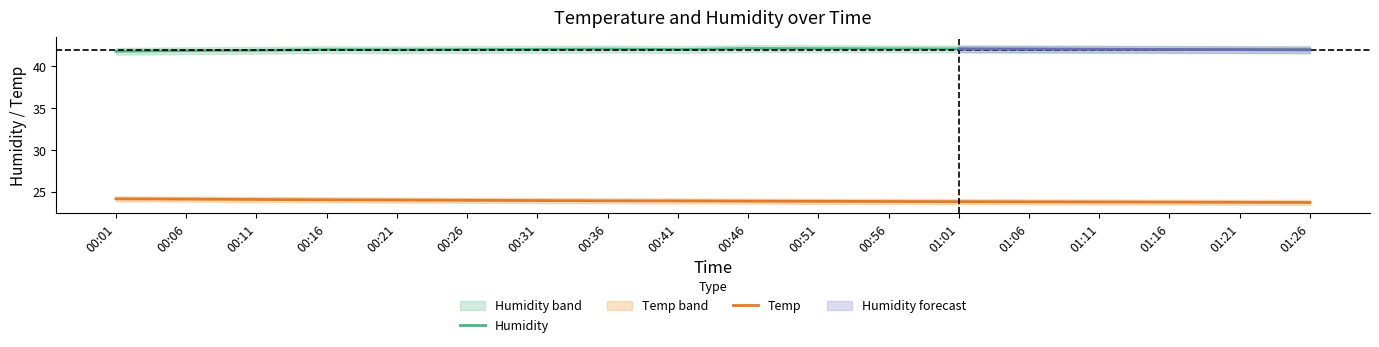

What is the spread (max minus min) of values at 00:21?

17.9